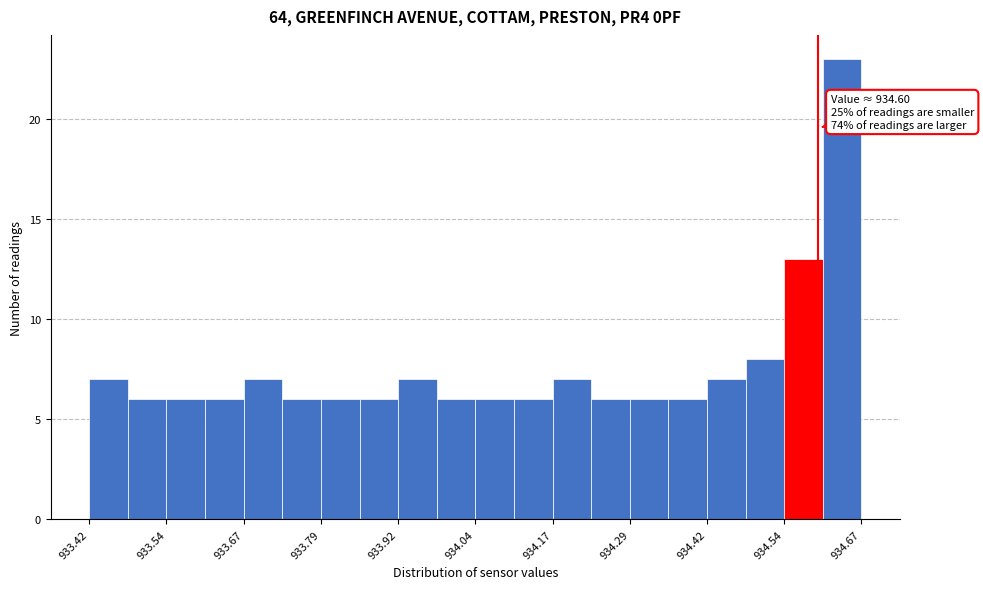

Around what value on the x-axis is the tallest bar? Give the approximate position of its centre, as read against the axis.

934.64